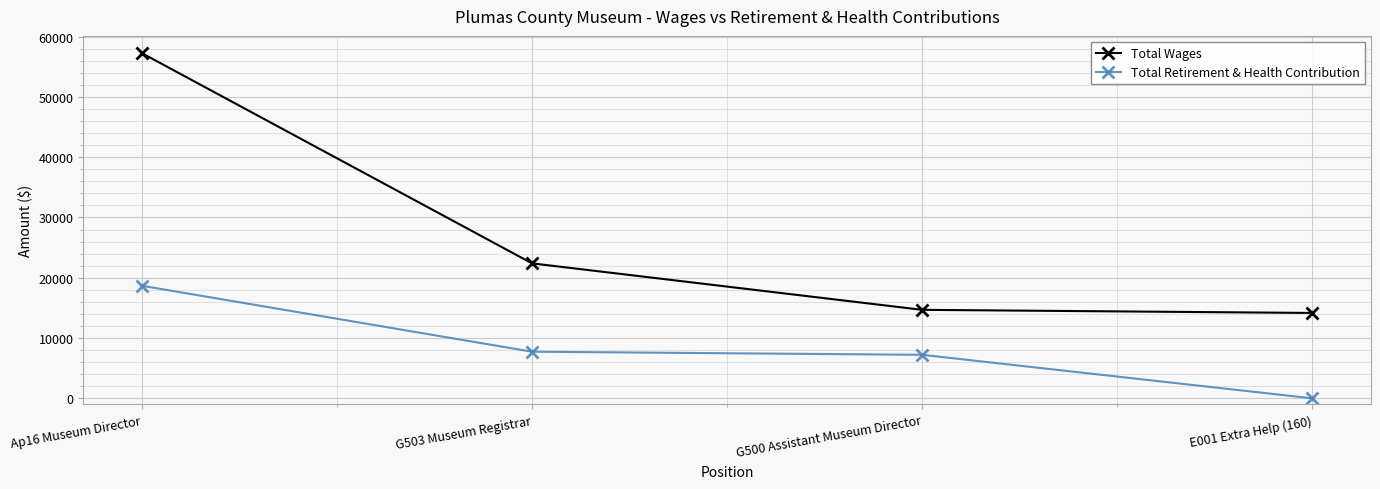

Does the chart display data point markers on the line(s)?

Yes